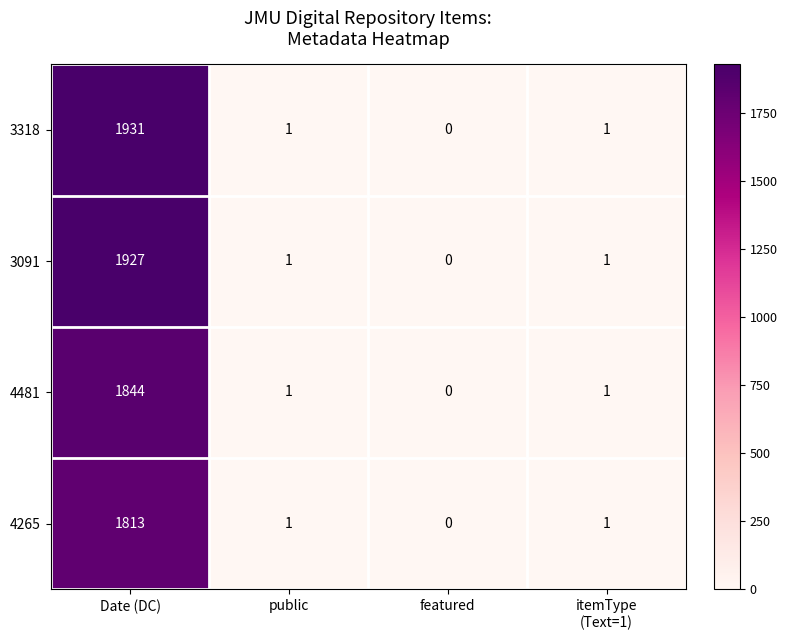

Is it true that 4265 equals 1 at public?

True